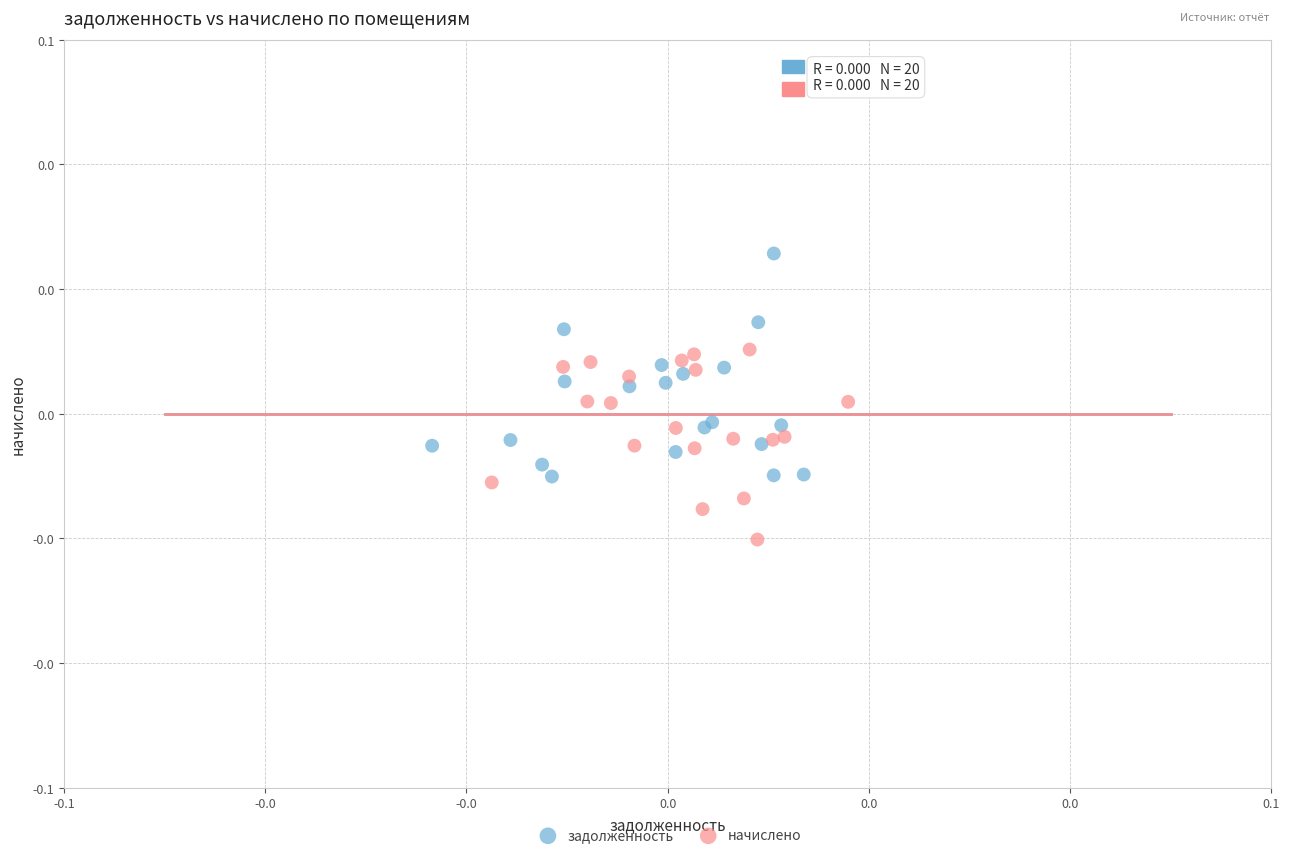

Which series reaches the minimum Y coordinate?

начислено